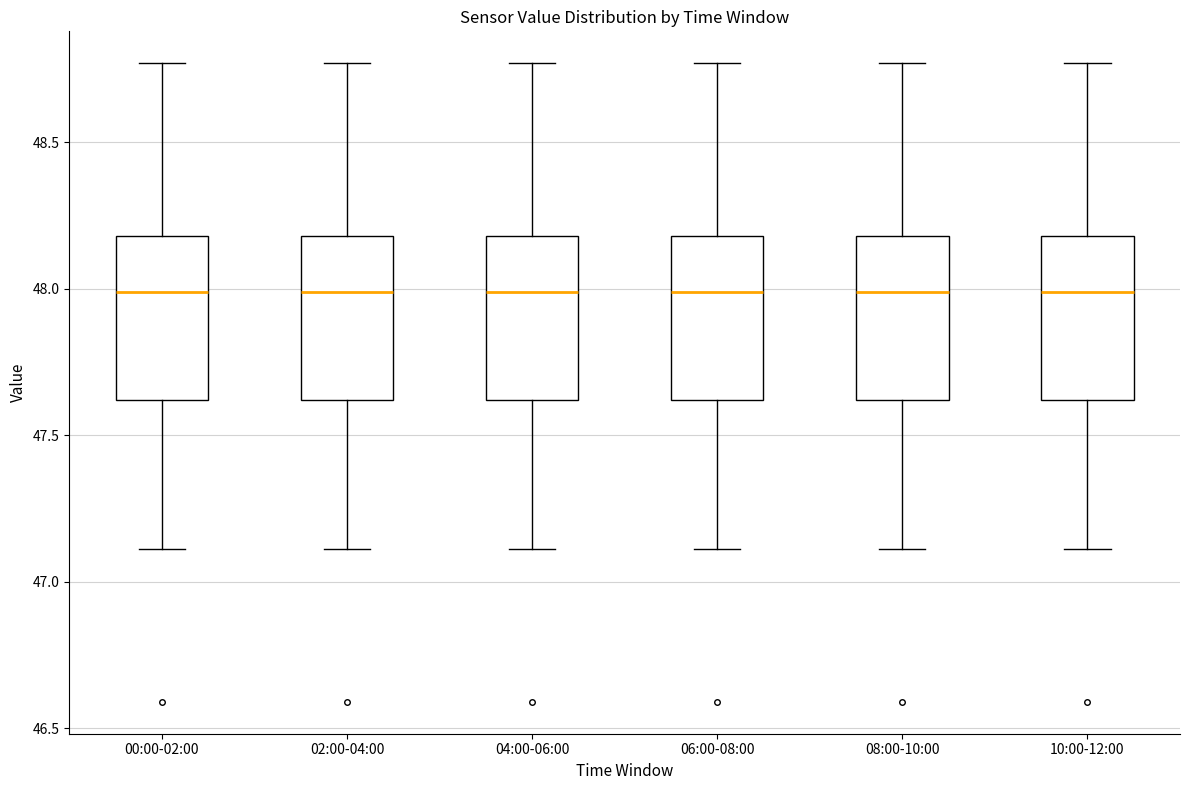

Reading left to right, transcribe this box plot: for each box, give where its median line is, the range the box spans, and where its two whiskers end, as read against the y-axis. The values are not printed on the chart, so give them approximately, as read against the axis.

00:00-02:00: median 48.00, box 47.60 to 48.20, whiskers 47.10 to 48.75
02:00-04:00: median 48.00, box 47.60 to 48.20, whiskers 47.10 to 48.75
04:00-06:00: median 48.00, box 47.60 to 48.20, whiskers 47.10 to 48.75
06:00-08:00: median 48.00, box 47.60 to 48.20, whiskers 47.10 to 48.75
08:00-10:00: median 48.00, box 47.60 to 48.20, whiskers 47.10 to 48.75
10:00-12:00: median 48.00, box 47.60 to 48.20, whiskers 47.10 to 48.75